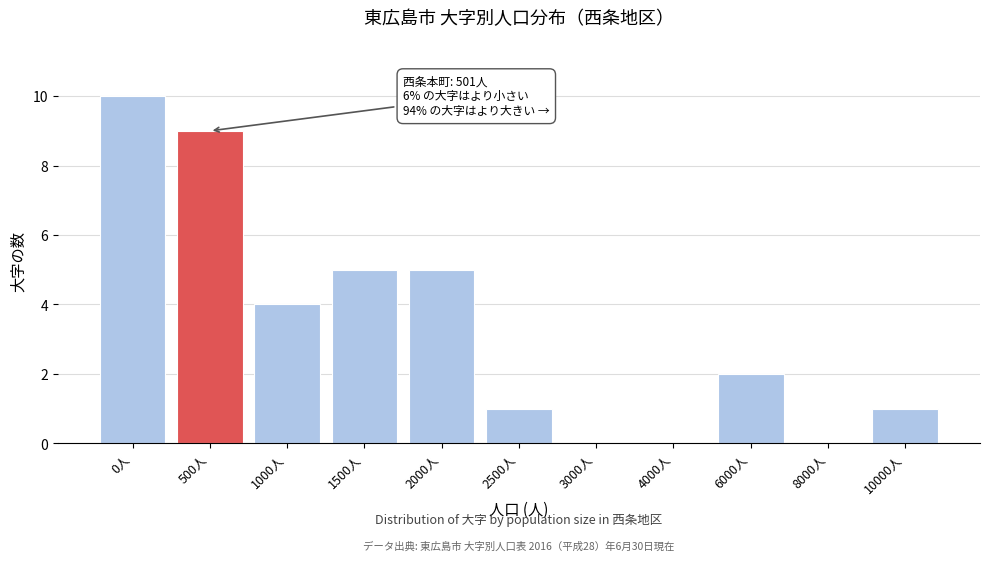

Reading left to right, extract all data points from this chart.

0人=10	500人=9	1000人=4	1500人=5	2000人=5	2500人=1	3000人=0	4000人=0	6000人=2	8000人=0	10000人=1